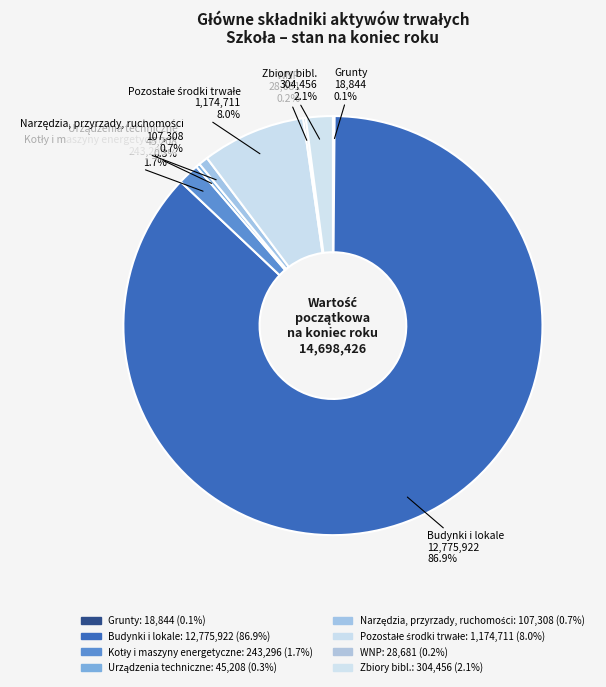

What is the ratio of the value at WNP to the value at Grunty?

1.5